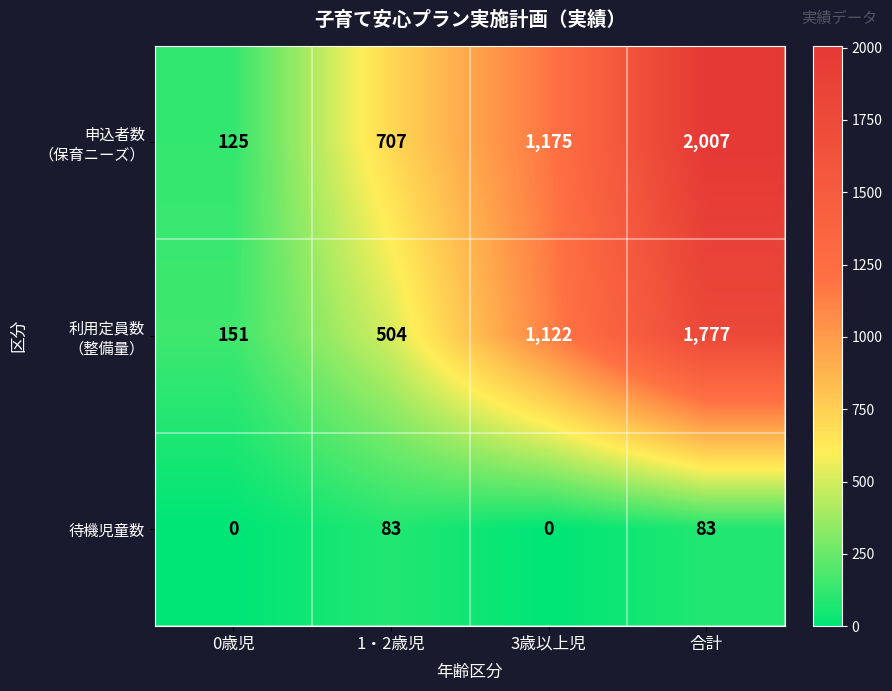

The value of 待機児童数 at 1・2歳児 is 83. True or false?

True